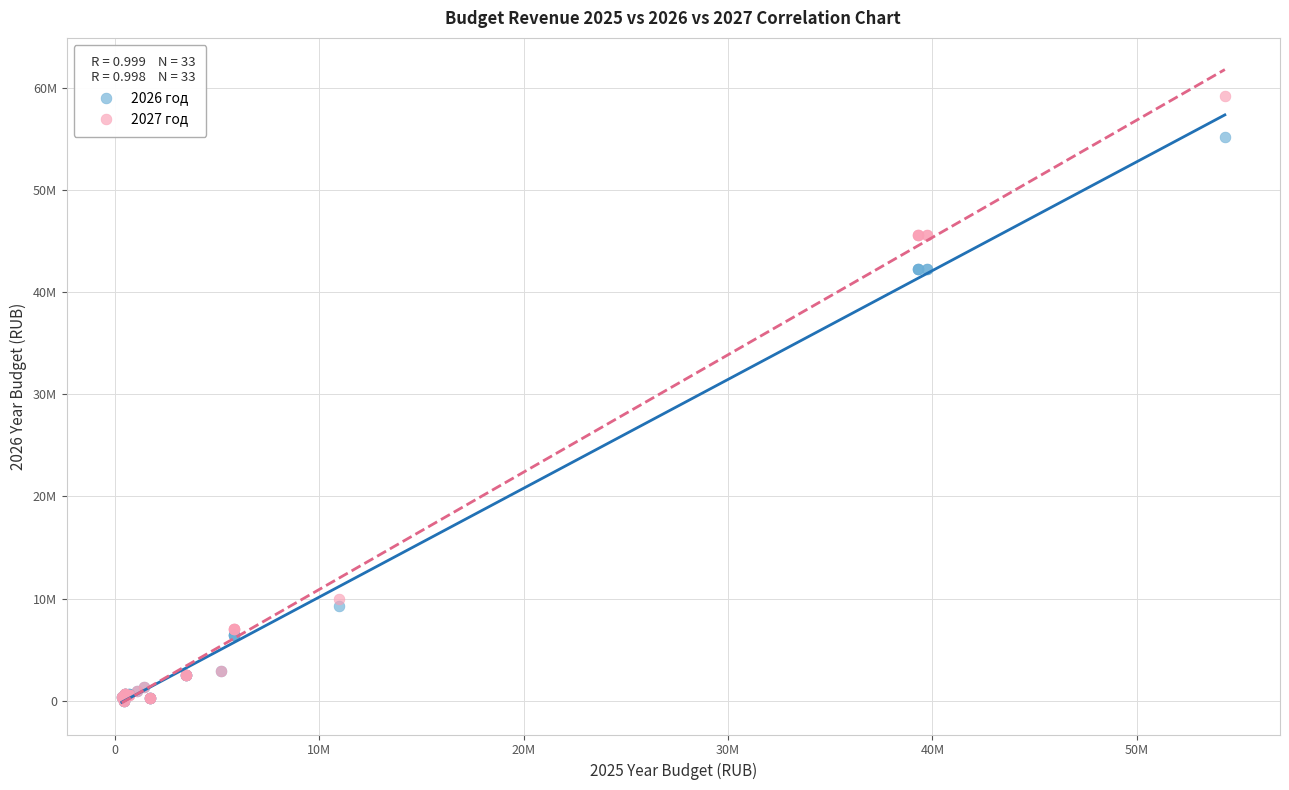

What are all the series names shown in the legend?

2026 год, 2027 год